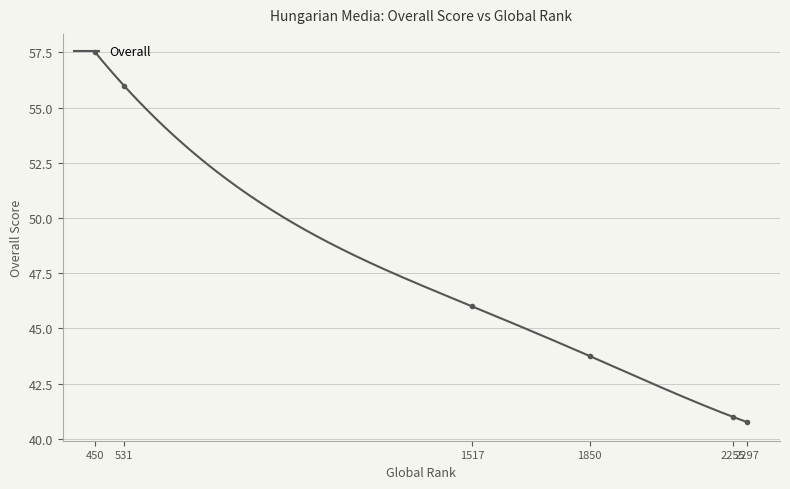

What is the highest value of the Overall series?

57.5